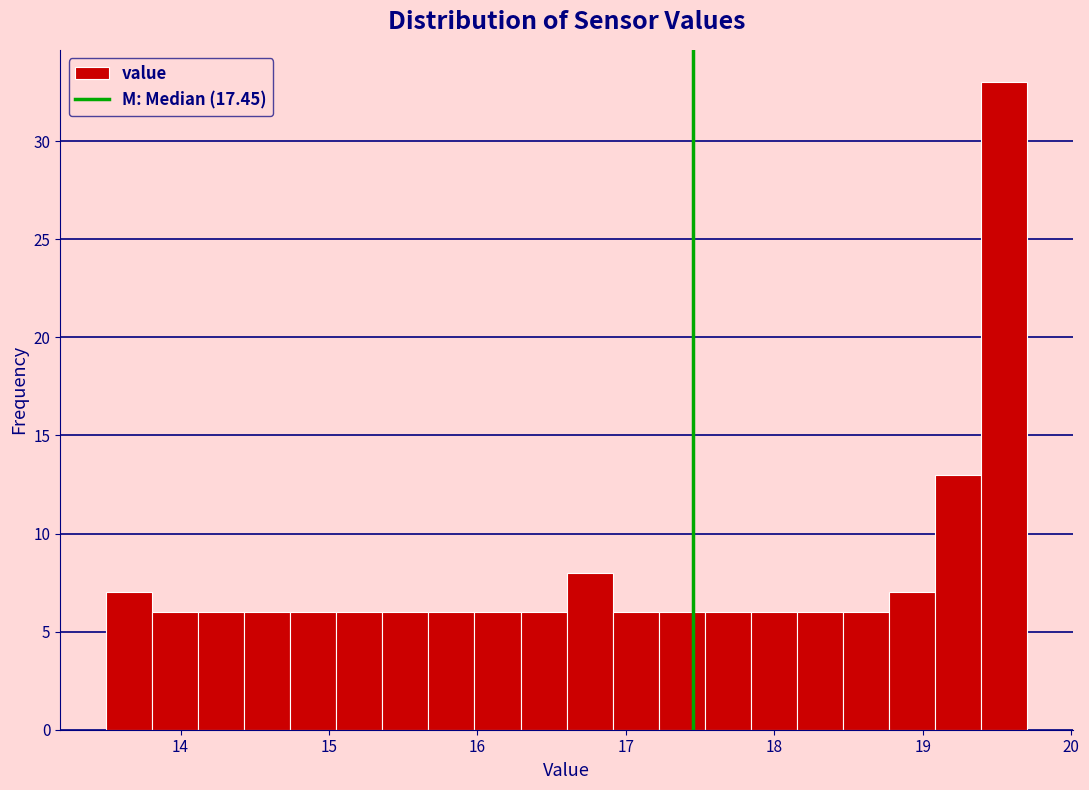

Read against the x-axis, roughly where is the centre of the tallest bar?

19.5